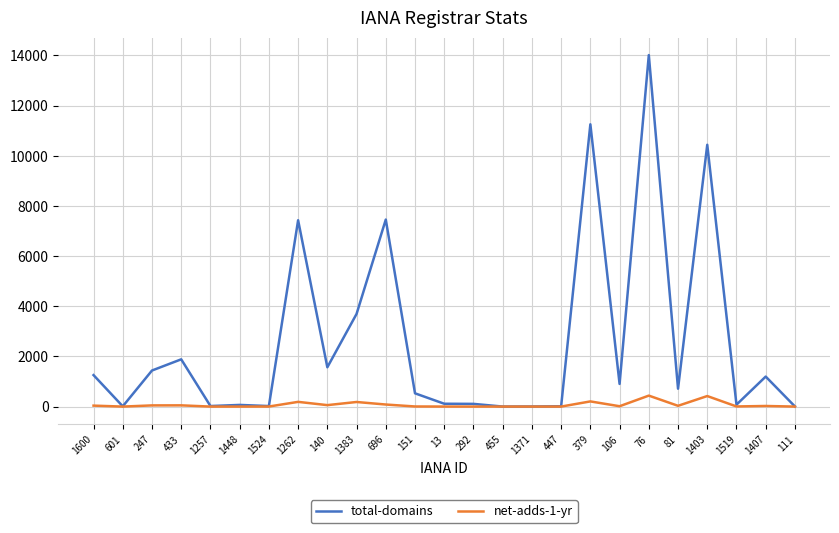

What position from the left is 696?

11